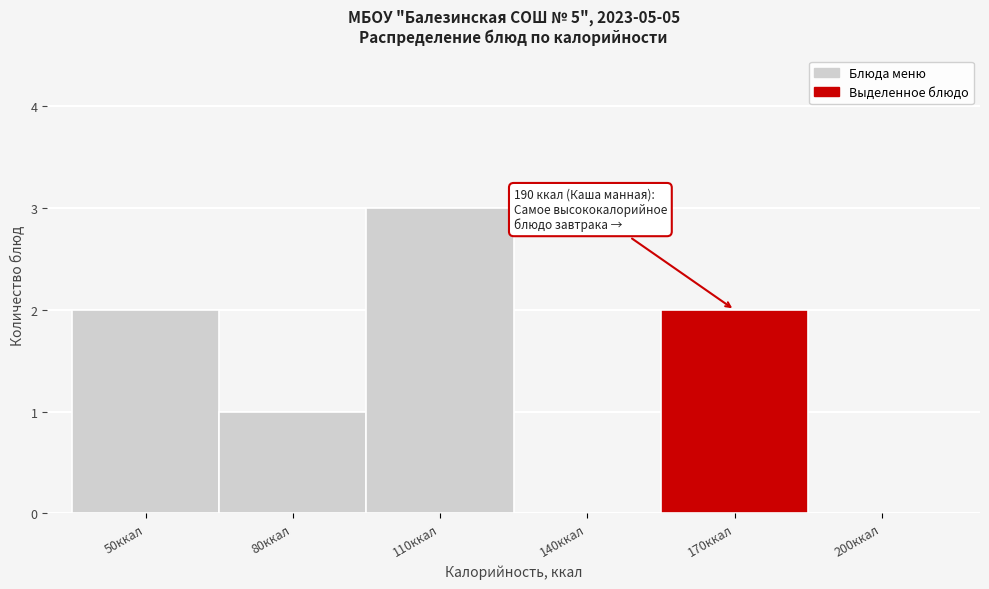

Reading left to right, what are all the values shown in this chart?

50ккал=2	80ккал=1	110ккал=3	140ккал=0	170ккал=2	200ккал=0